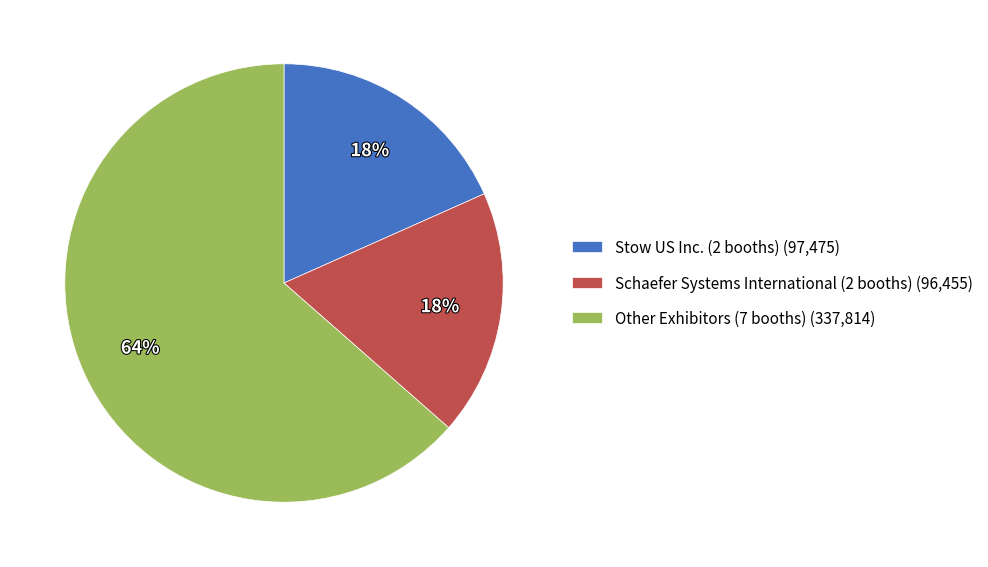

What percentage is the Schaefer Systems International (2 booths) (96,455) slice, to the nearest percent?

18%